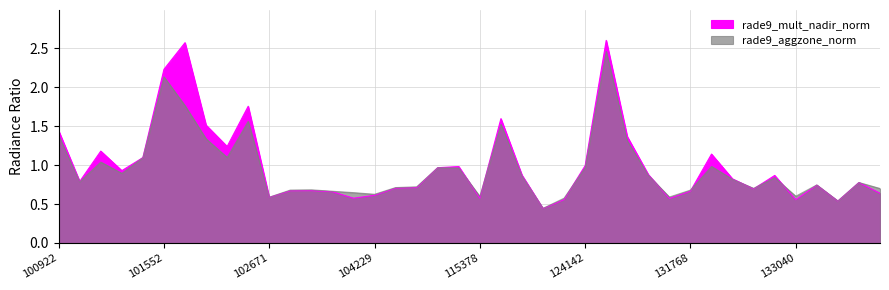

Between 103040 and 101304, which is larger?

101304